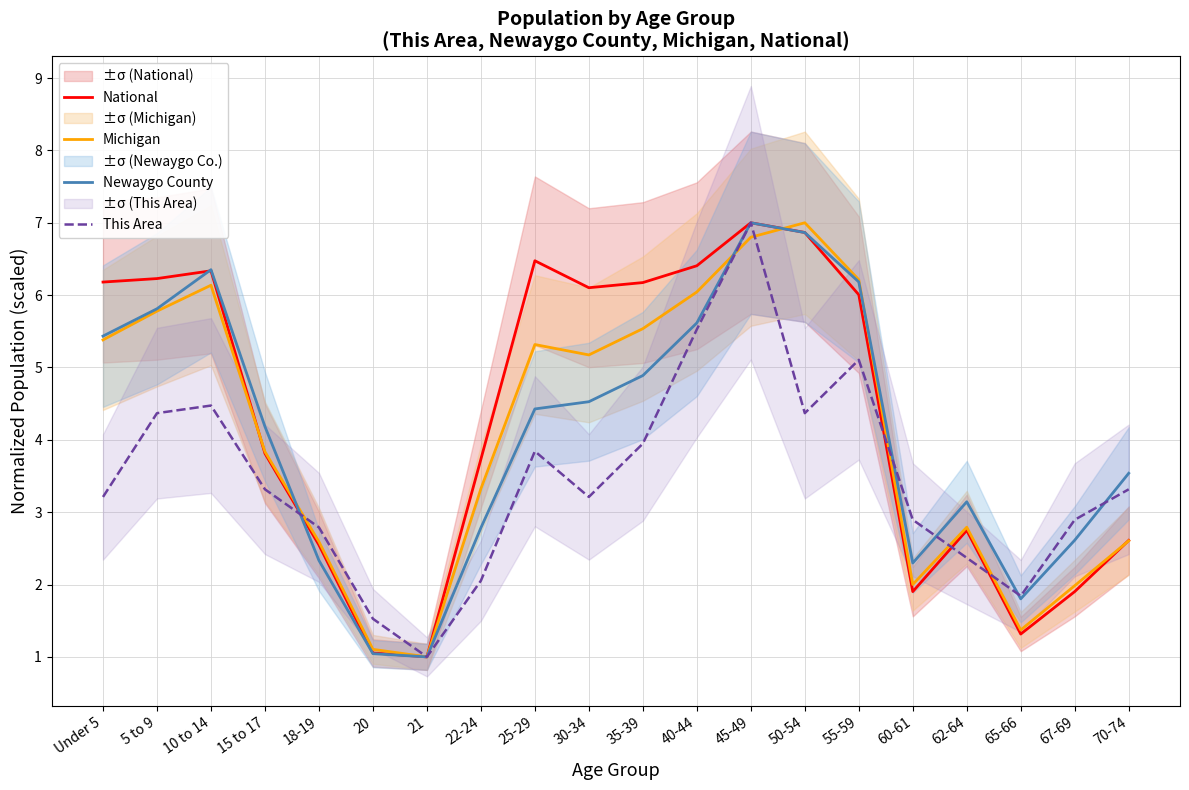

Which category has the lowest value in the Michigan series?

21